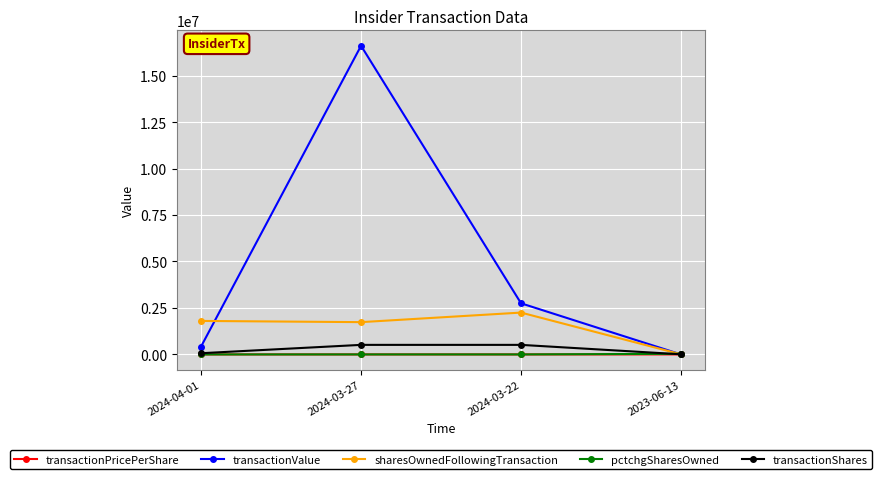

The value of transactionValue at 2023-06-13 is 0.0. True or false?

True